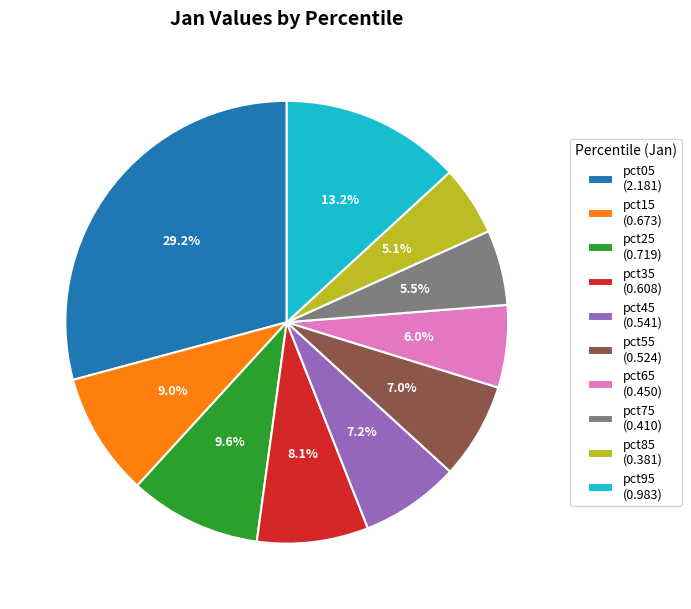

What portion of the pie excludes pct95 (0.983)?

86.8%